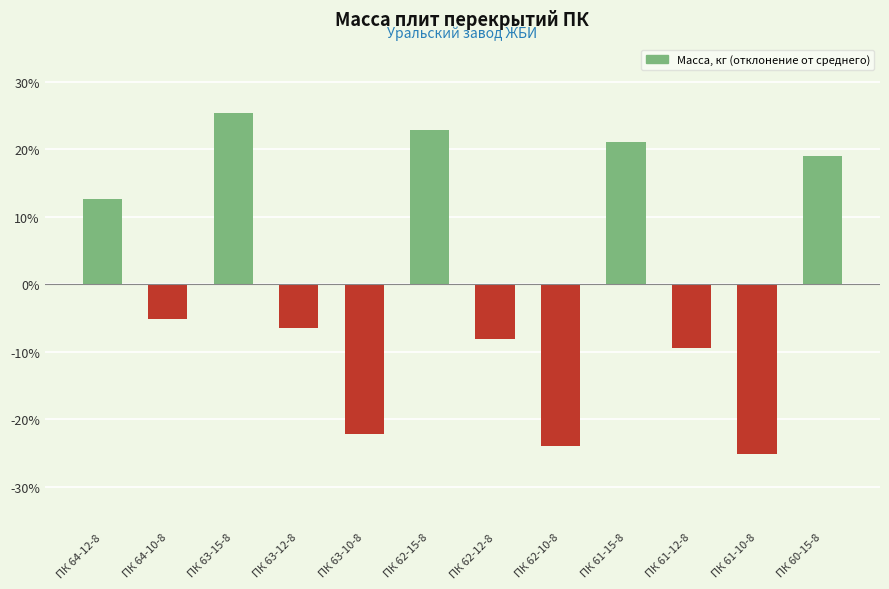

How many values are below zero?

7